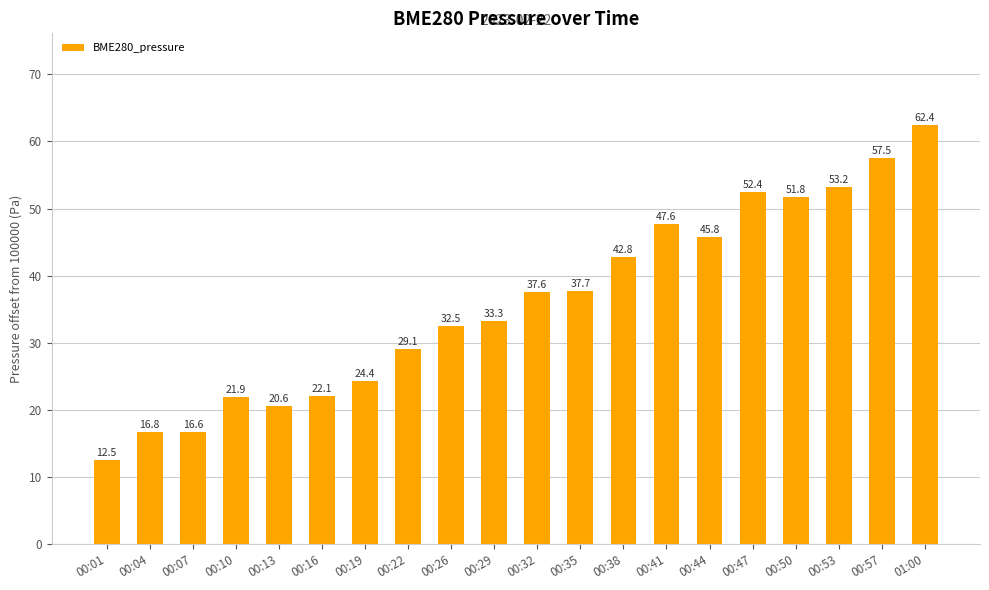

What is the average value?

35.9